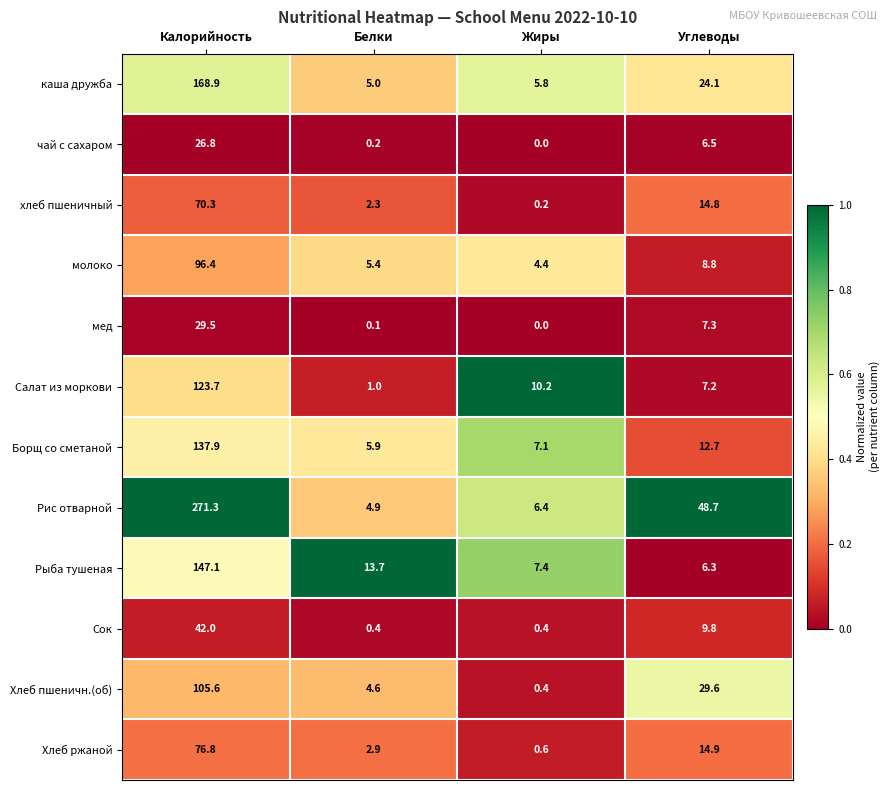

At which label does каша дружба first exceed 24?

Калорийность